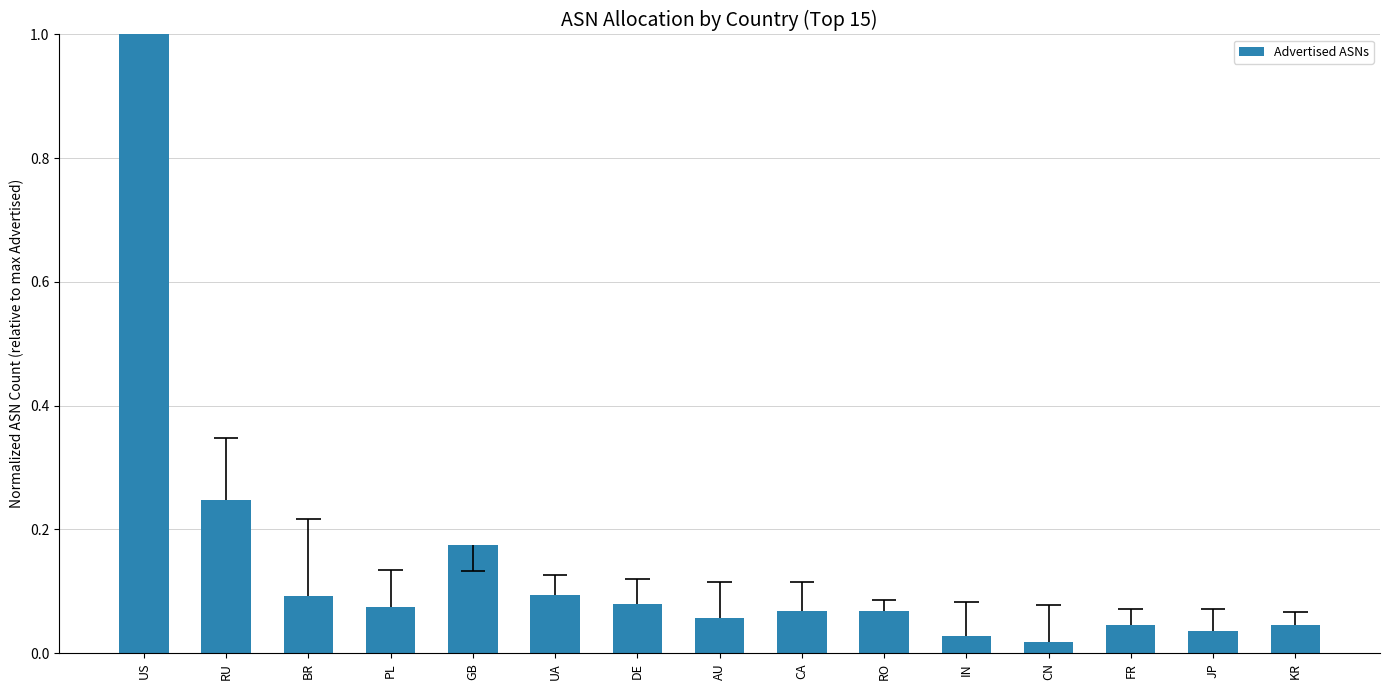

What is the label of the 8th bar from the right?

AU